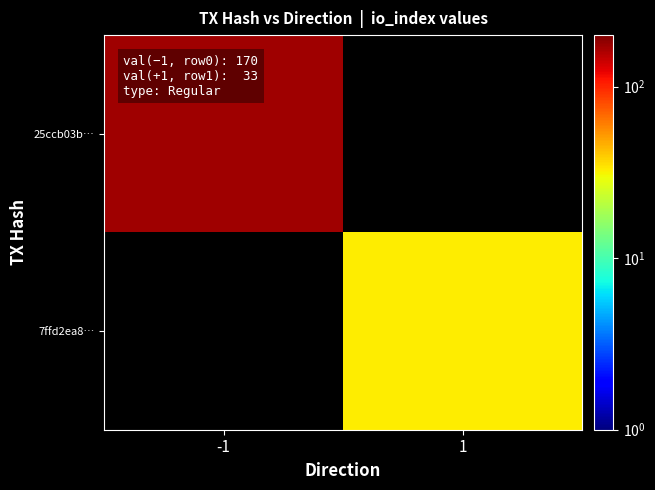

What is the minimum value shown in the chart?

33.0